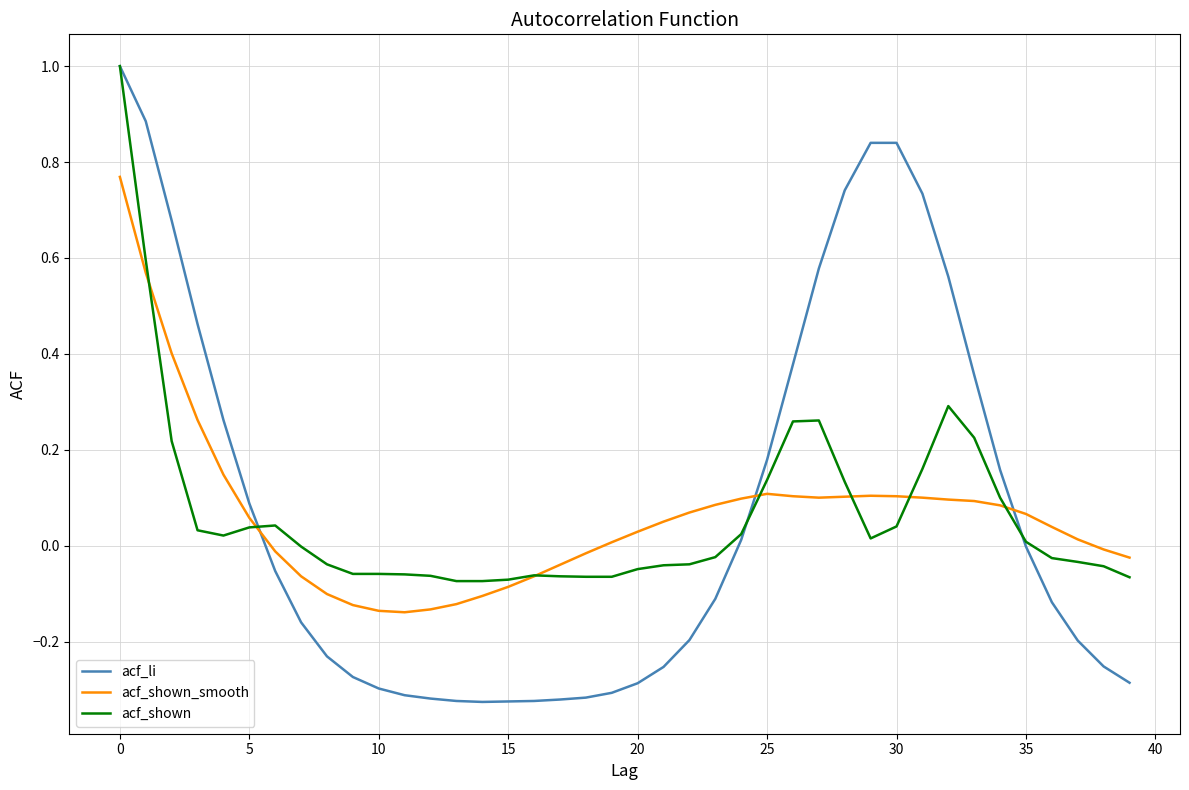

Which series has the widest spread of values?

acf_li